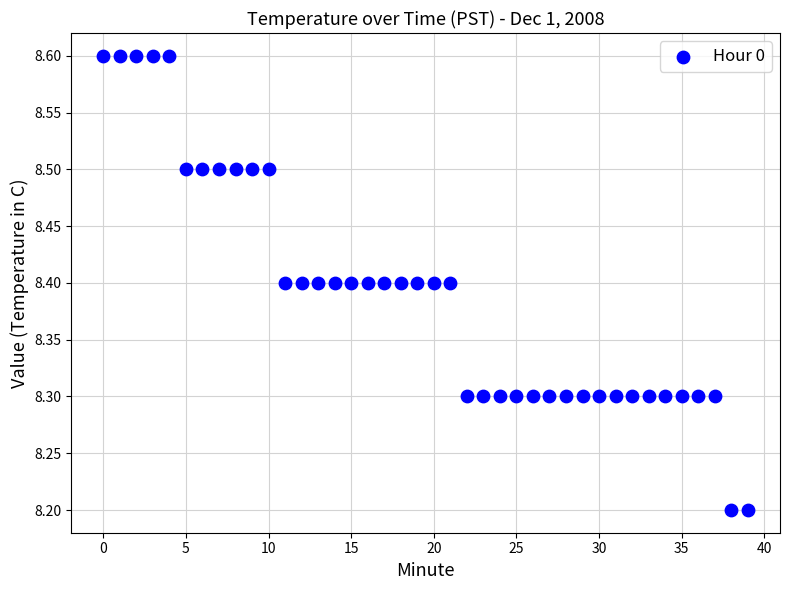

What is the range of Y values (max minus min)?

0.4